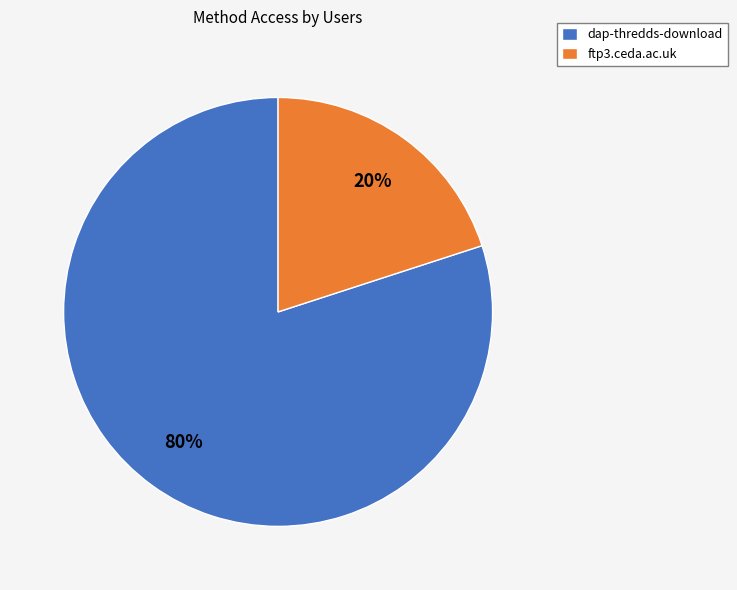

True or false: dap-thredds-download accounts for 80% of the total.

True